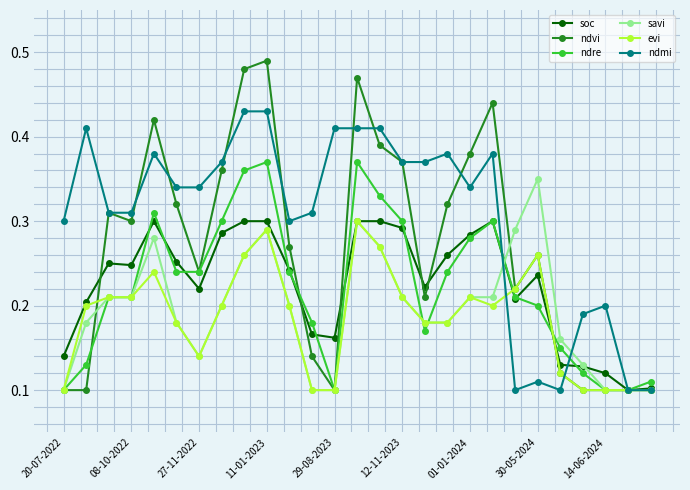

How many savi values are between 0 and 1?

27